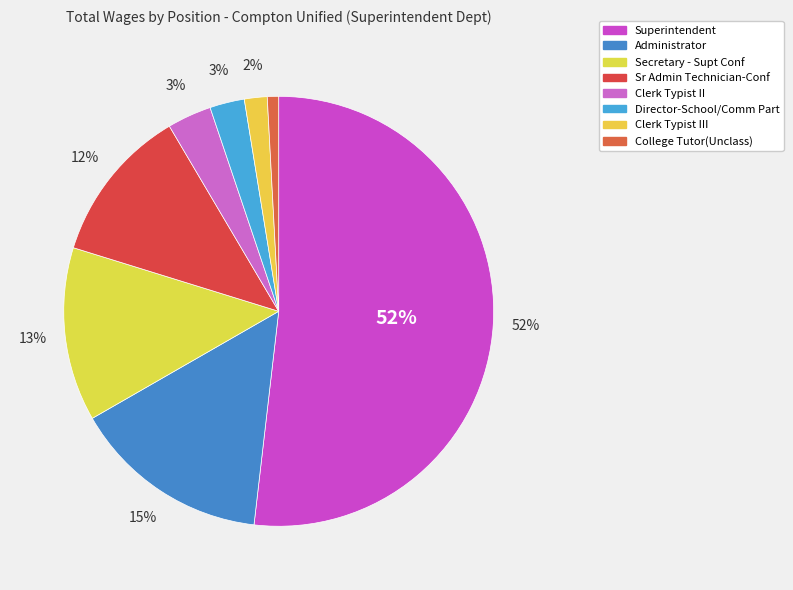

True or false: Clerk Typist II accounts for 18% of the total.

False